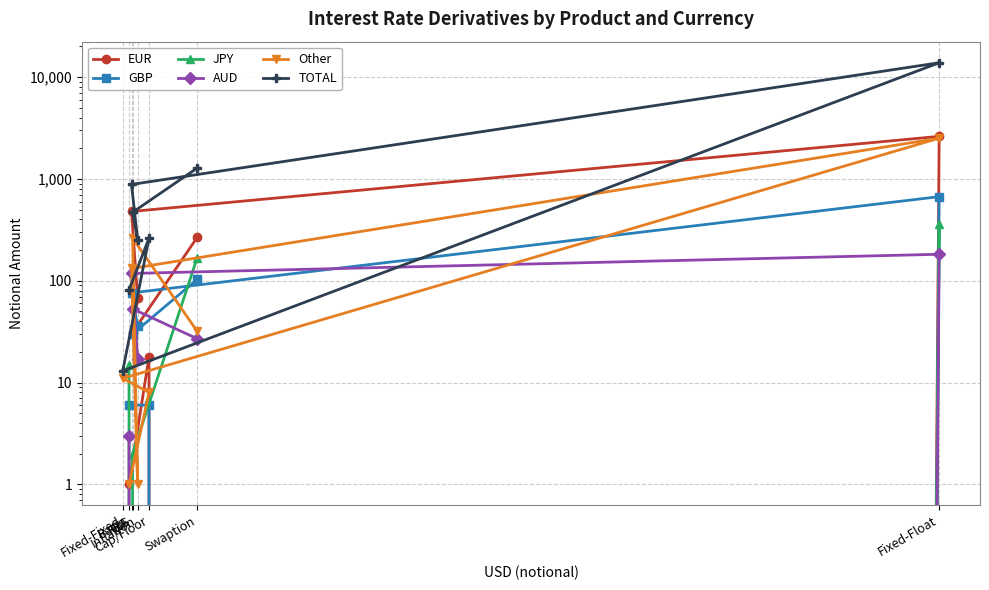

True or false: Other has a value of 0 at Basis.

False